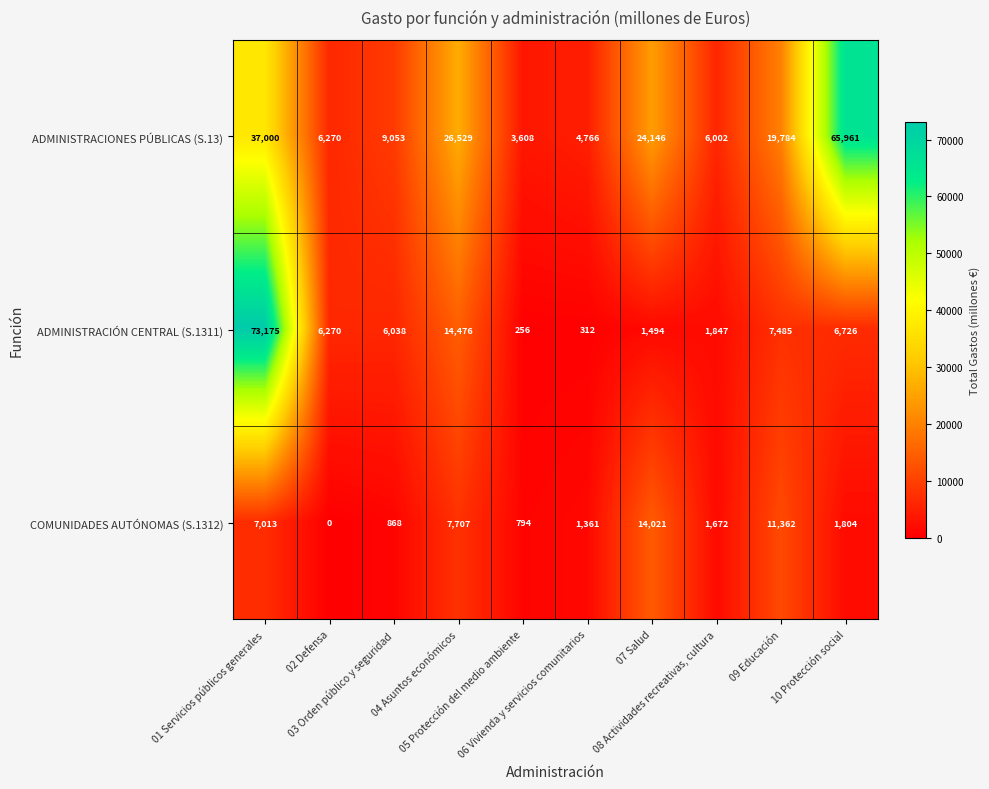

What is the highest value of the ADMINISTRACIONES PÚBLICAS (S.13) series?

65961